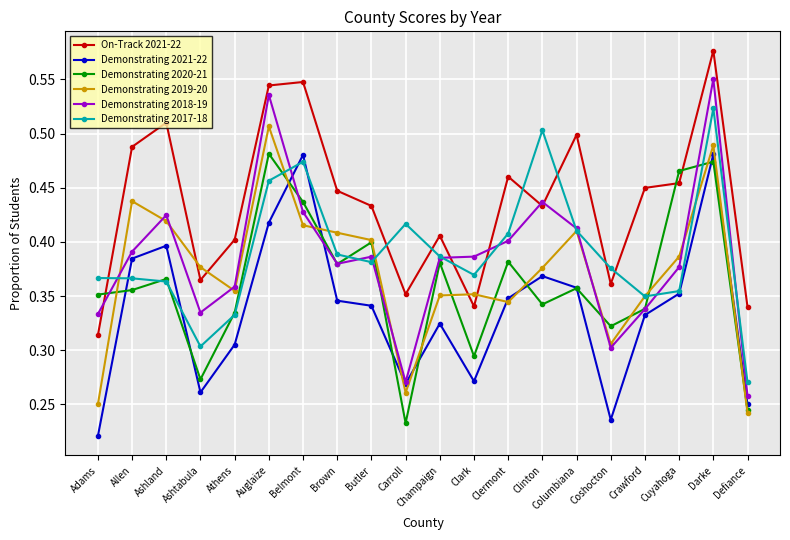

Which series changed the most between Adams and Cuyahoga?

On-Track 2021-22